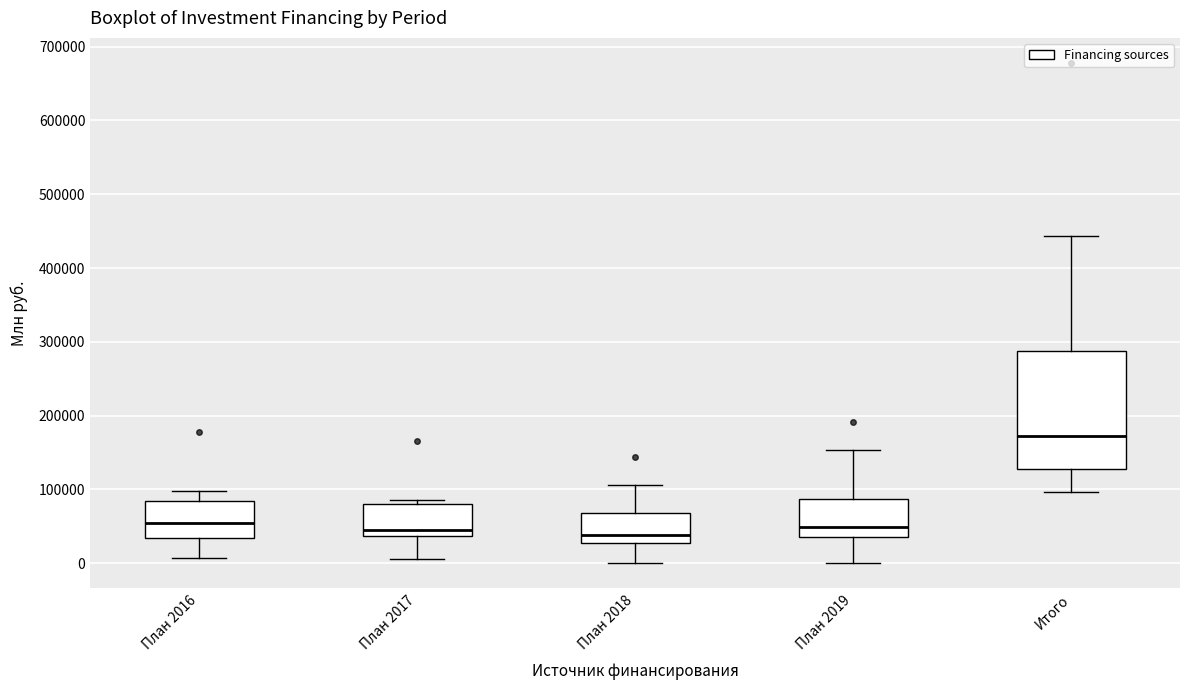

Where is the upper edge of the box for План 2017 on the y-axis? The values are not printed on the chart, so give them approximately, as read against the axis.

80000